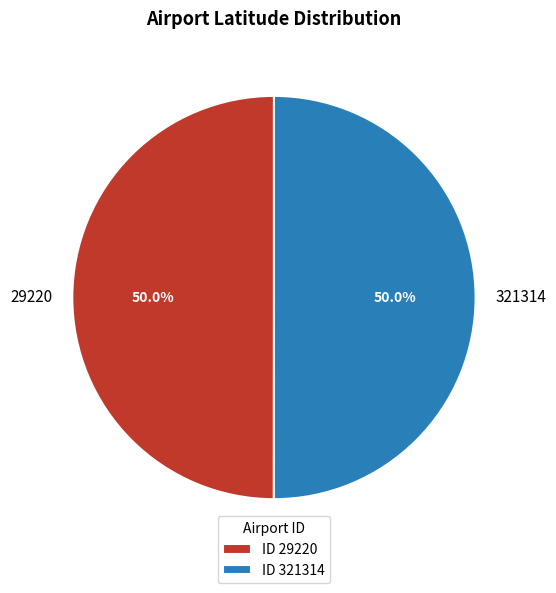

Approximately how many times larger is the value at 321314 compared to 29220?

1.0